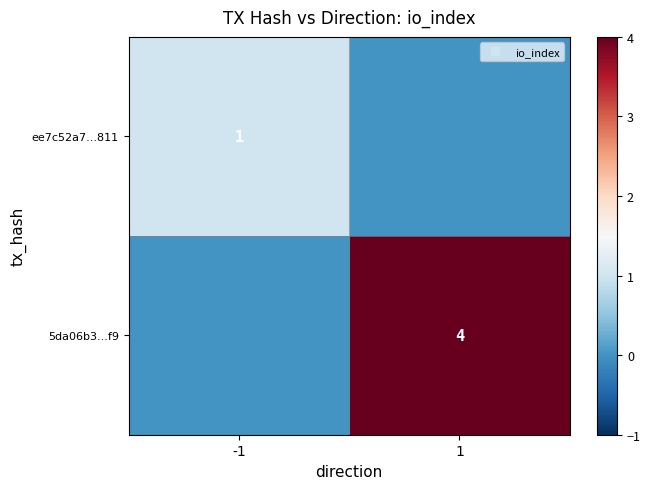

Read the ee7c52a7...811 value at -1.

1